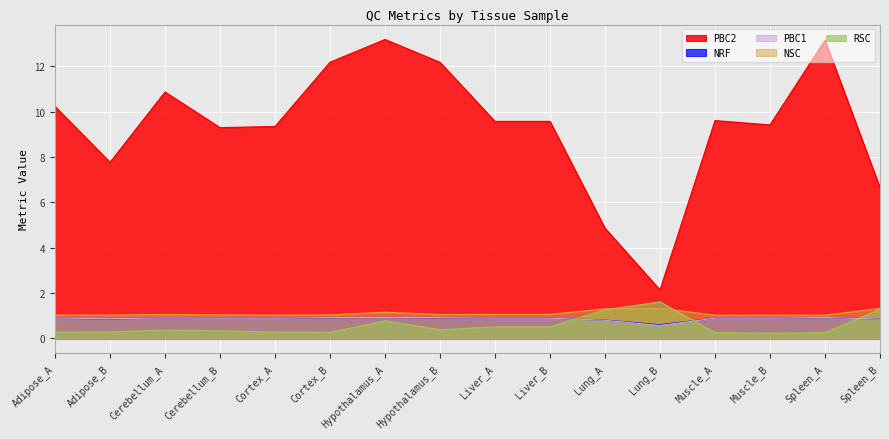

What are all the series names shown in the legend?

PBC2, NRF, PBC1, NSC, RSC